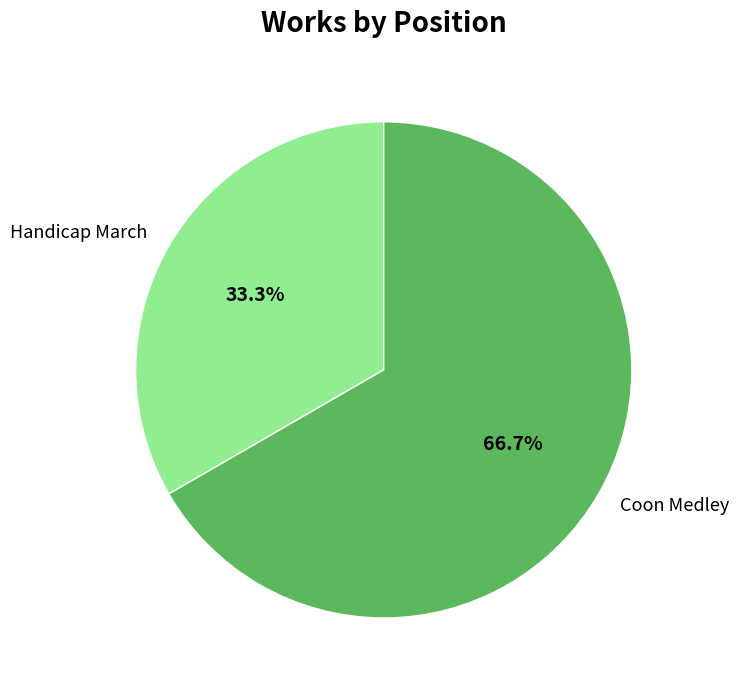

Combined, what portion of the pie is Coon Medley and Handicap March?

100.0%